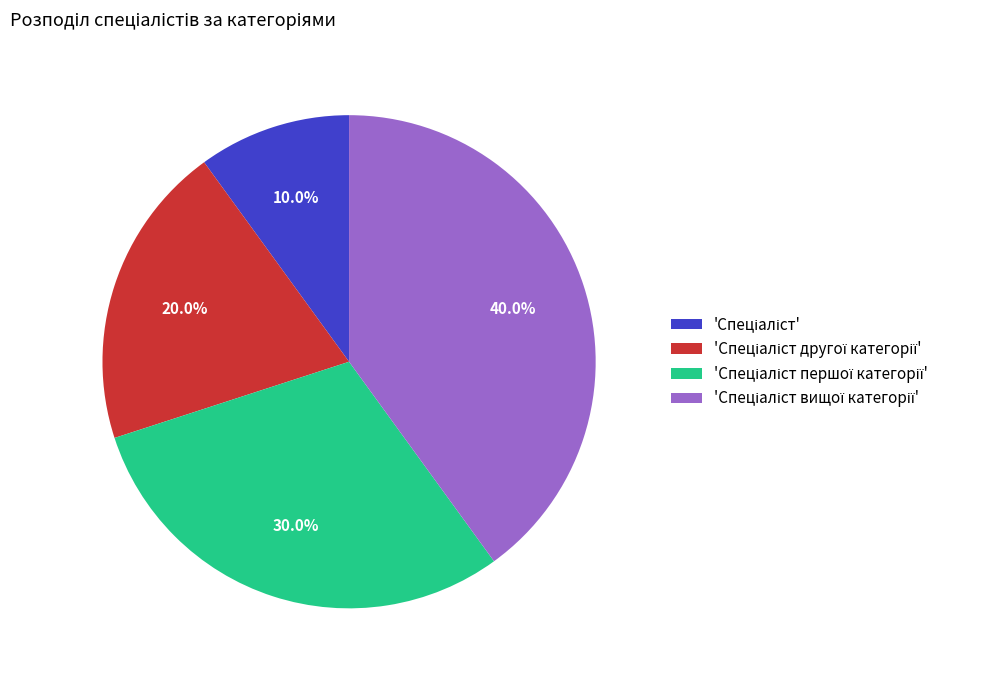

Is there any slice that represents more than half of the pie?

No